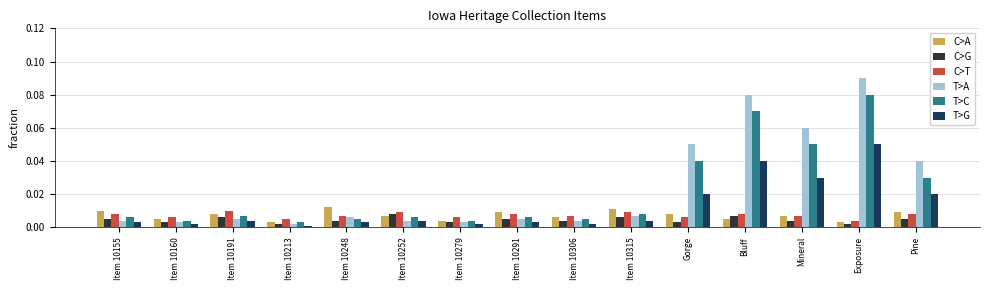

What position from the right is Item 10248?

11